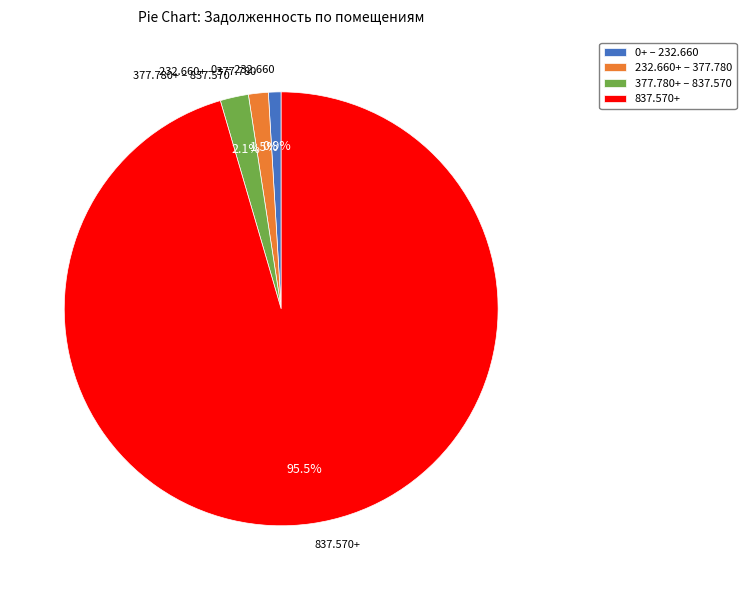

Is there any slice that represents more than half of the pie?

Yes